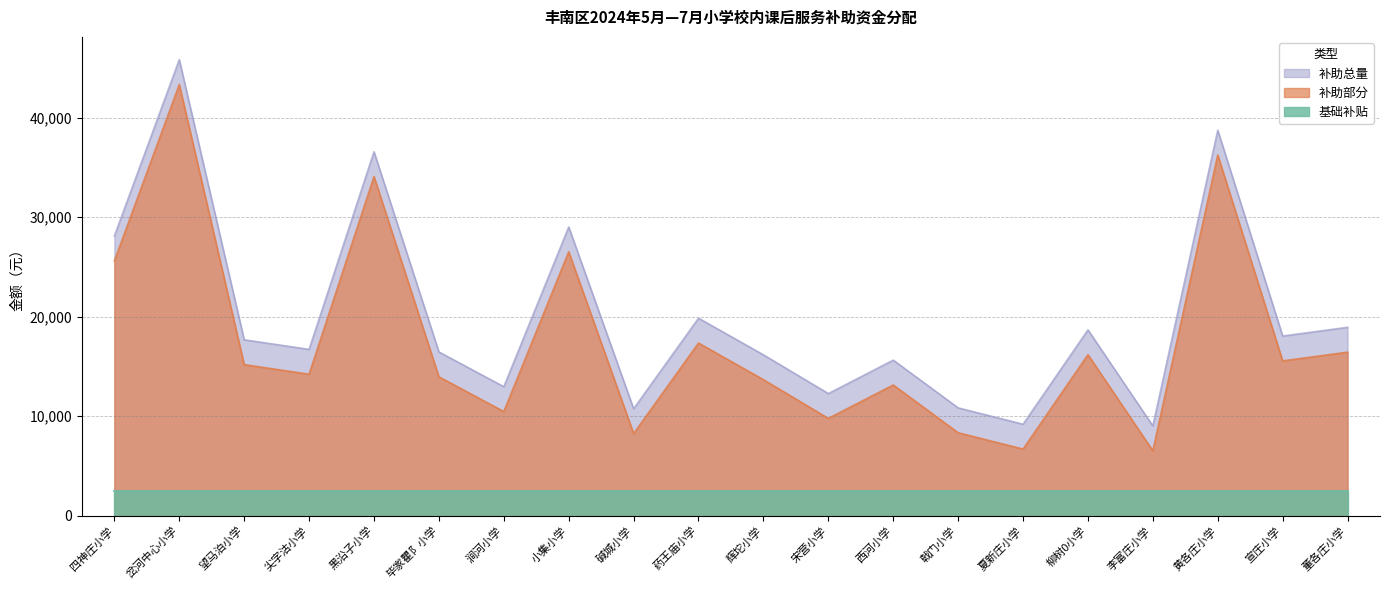

The value of 补助总量 at 宣庄小学 is 21030. True or false?

False